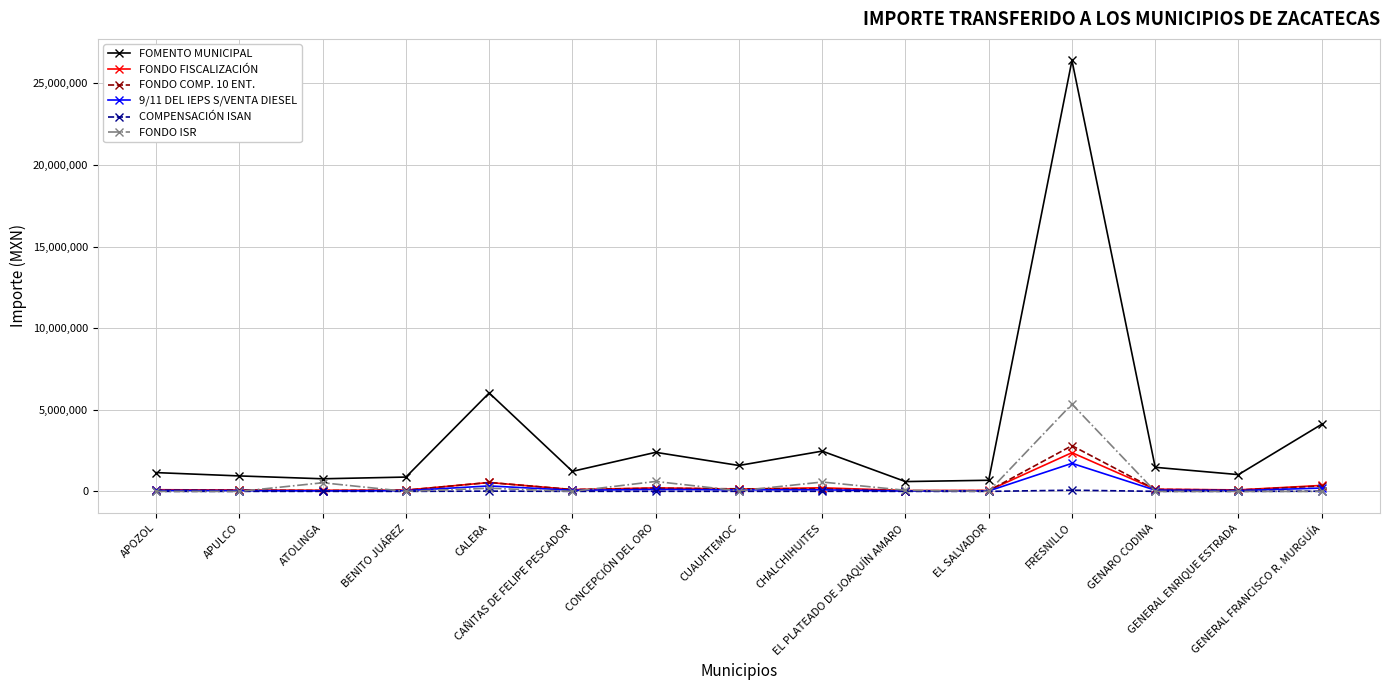

What are all the series names shown in the legend?

FOMENTO MUNICIPAL, FONDO FISCALIZACIÓN, FONDO COMP. 10 ENT., 9/11 DEL IEPS S/VENTA DIESEL, COMPENSACIÓN ISAN, FONDO ISR